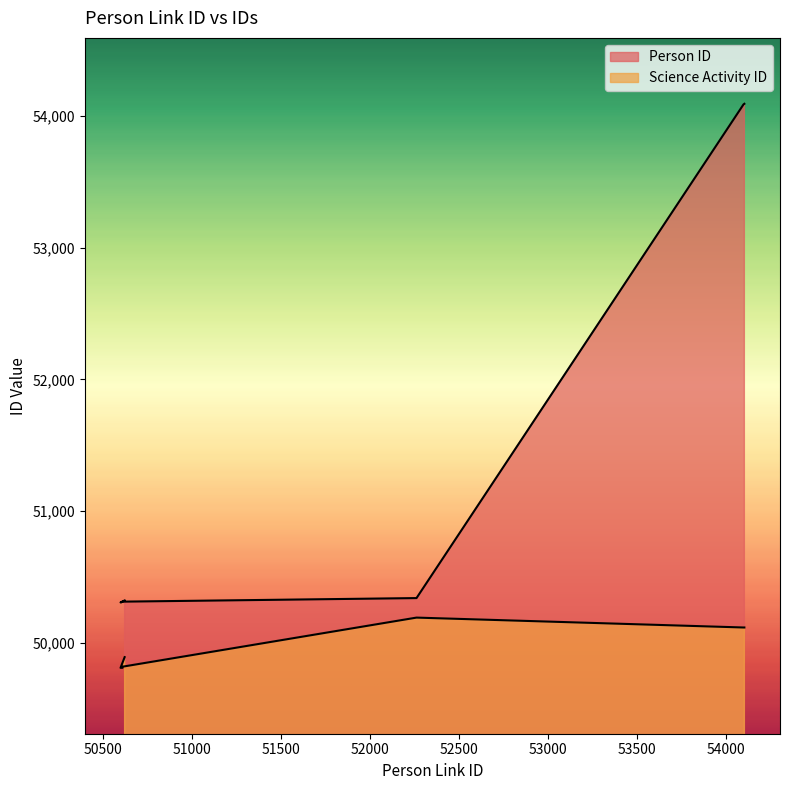

What are all the series names shown in the legend?

Person ID, Science Activity ID